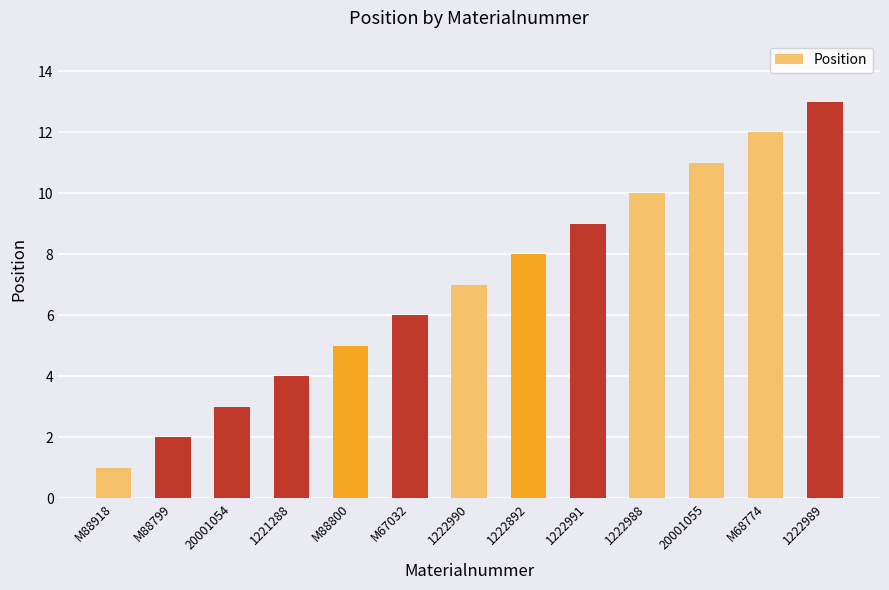

What is the average value?

7